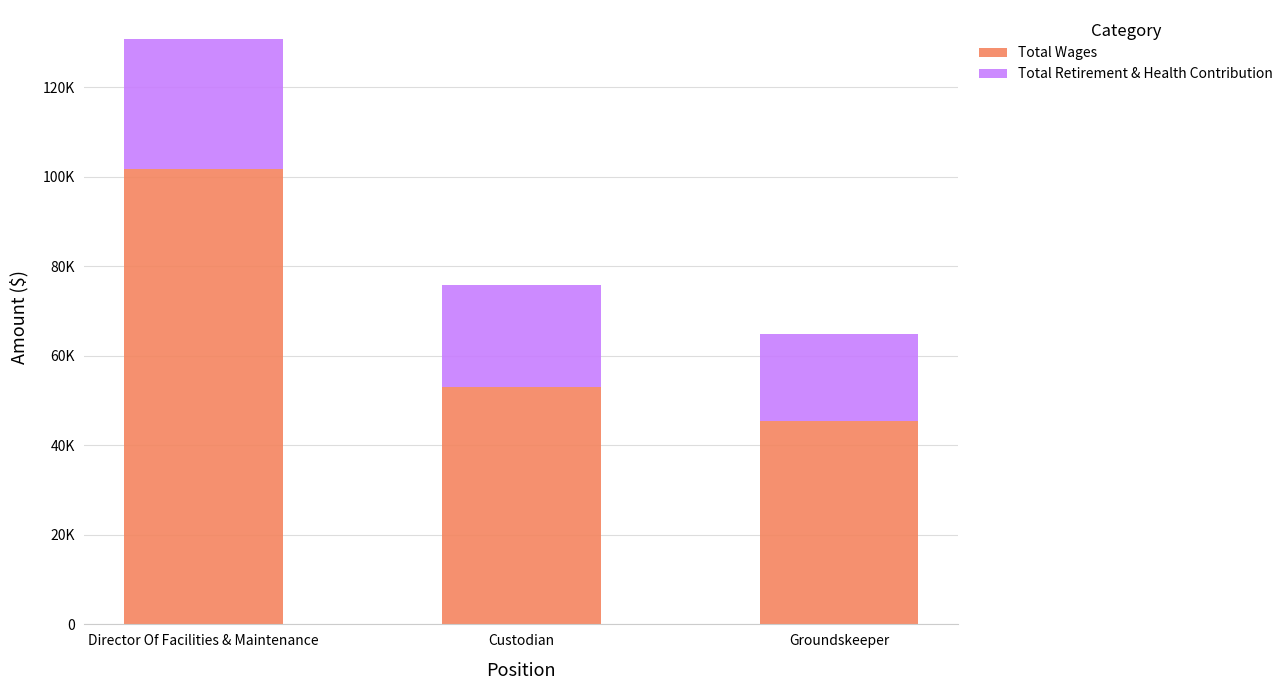

Rank the series at Custodian from lowest to highest value.

Total Retirement & Health Contribution, Total Wages